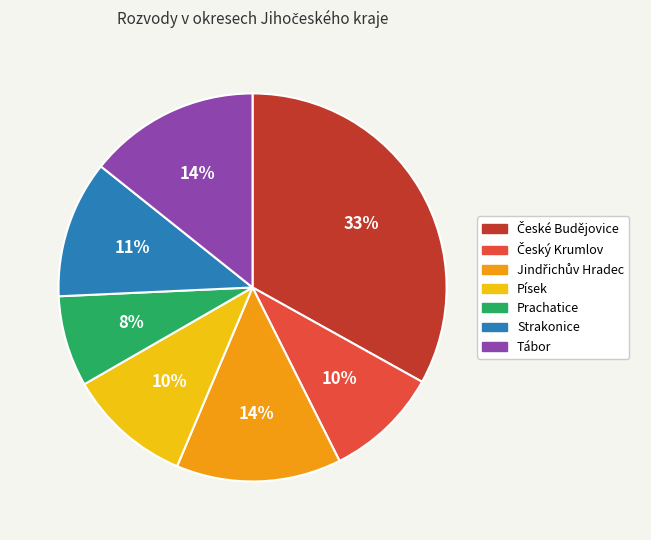

To the nearest percent, what is the average slice percentage?

14%